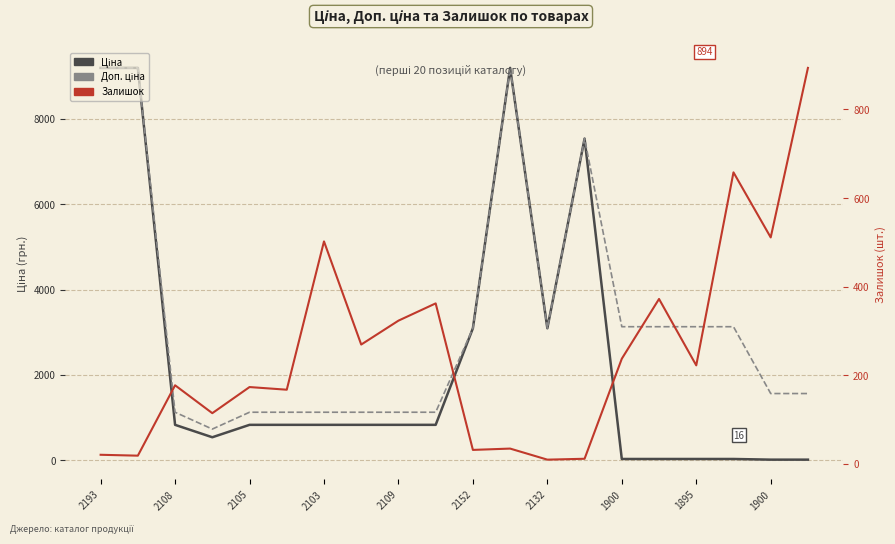

Which series has the widest spread of values?

Ціна